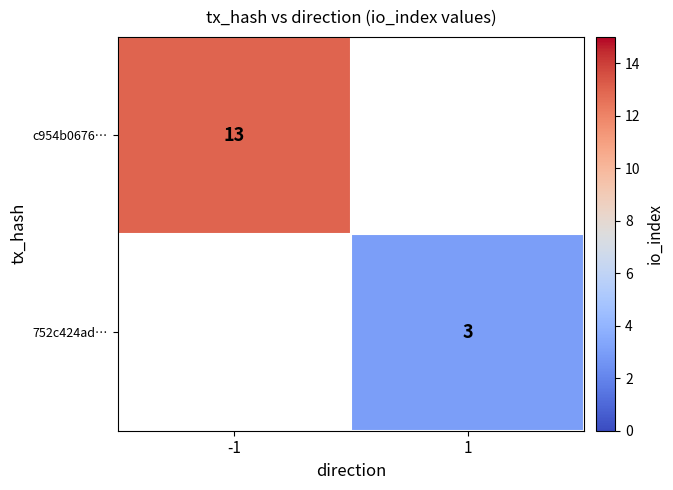

The value of 752c424ad… at 1 is 1. True or false?

False